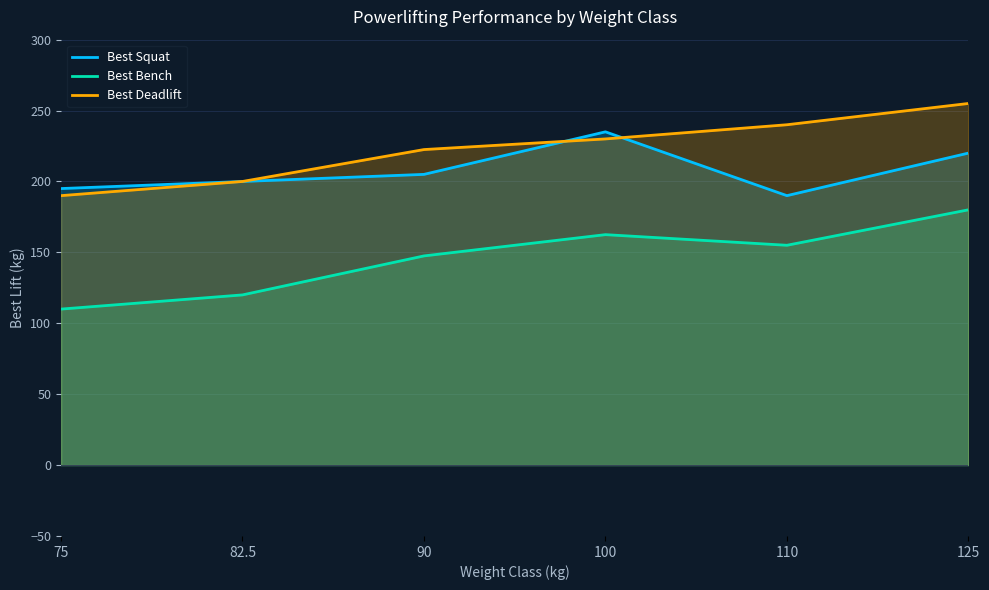

What is the minimum value for Best Deadlift?

190.0